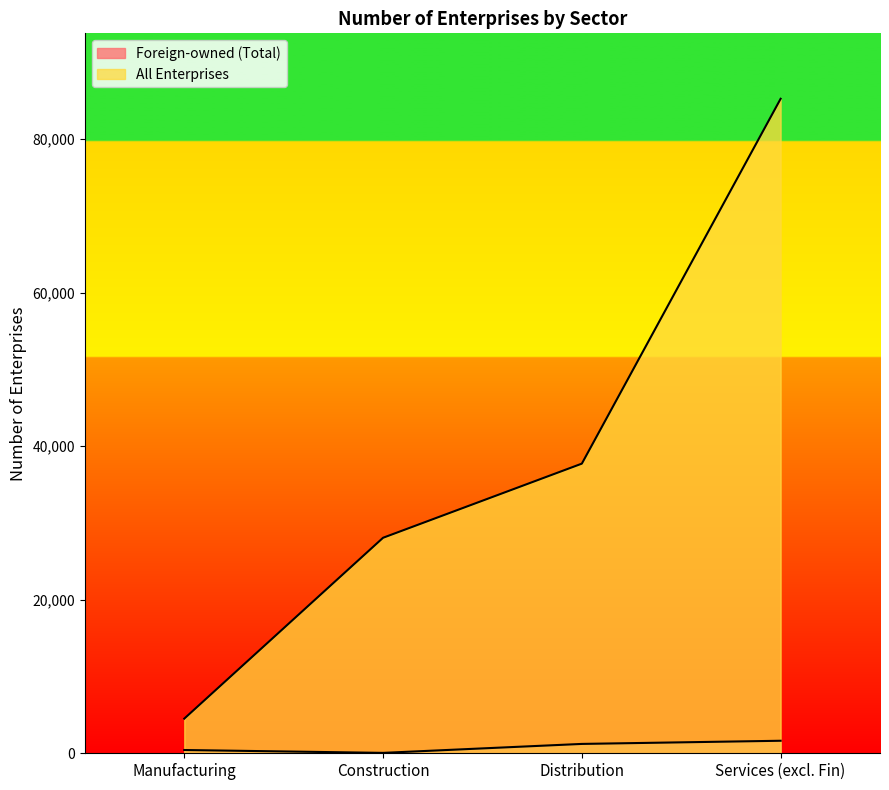

What is the label of the 2nd point from the left?

Construction